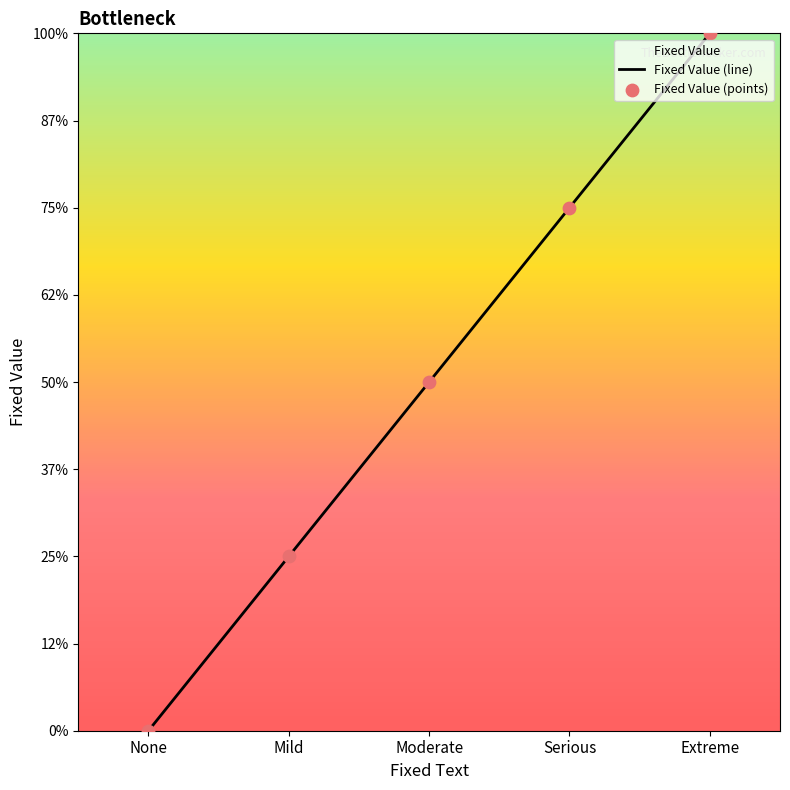

Approximately how many times larger is the value at Mild compared to Extreme?

0.2